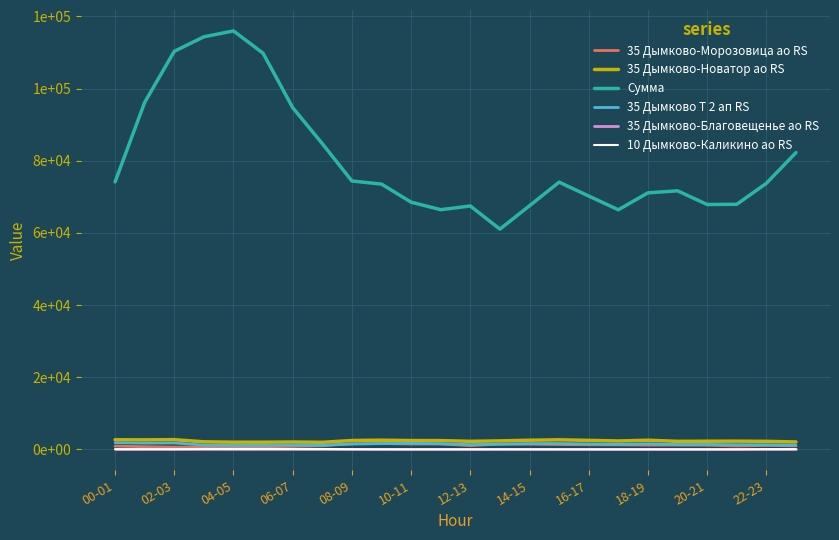

What are all the series names shown in the legend?

35 Дымково-Морозовица ао RS, 35 Дымково-Новатор ао RS, Сумма, 35 Дымково Т 2 ап RS, 35 Дымково-Благовещенье ао RS, 10 Дымково-Каликино ао RS